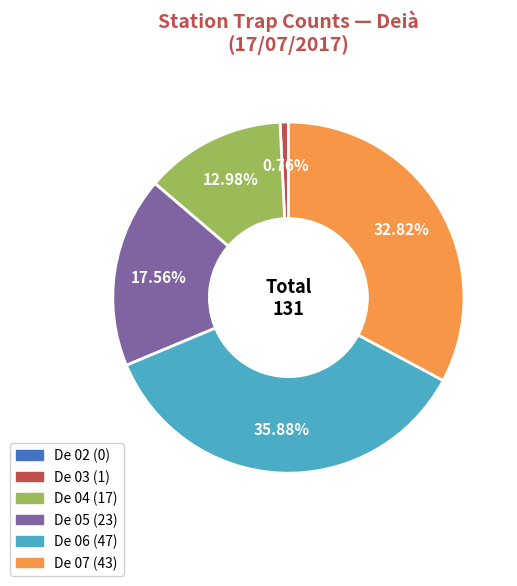

Does any single category account for the majority?

No